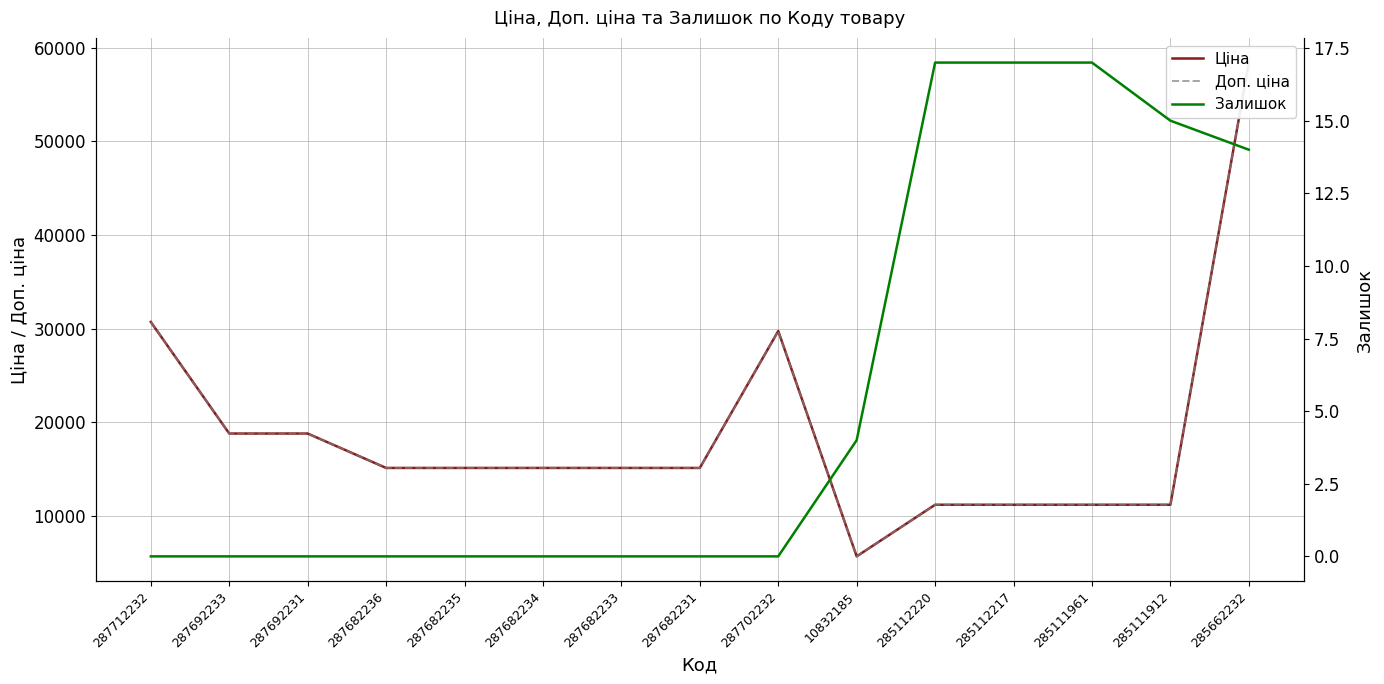

List the labels in order of Залишок value, smallest first.

287712232, 287692233, 287692231, 287682236, 287682235, 287682234, 287682233, 287682231, 287702232, 10832185, 285662232, 285111912, 285112220, 285112217, 285111961